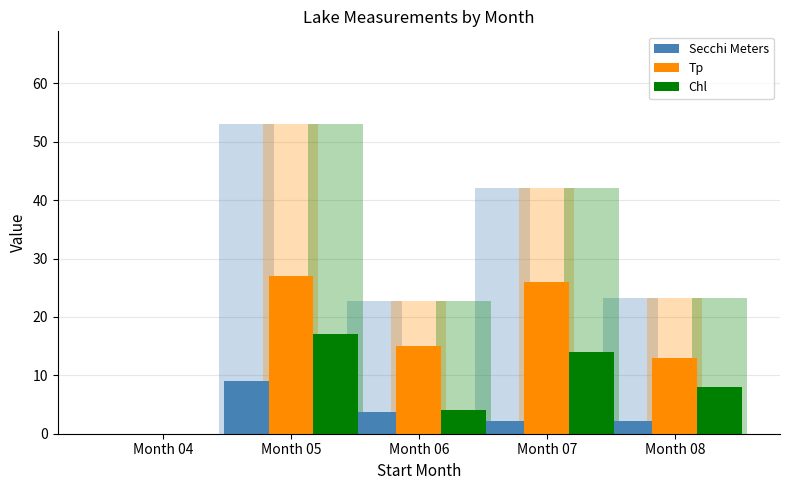

Reading right to left, transcribe all the data shown in this chart.

Secchi Meters: Month 08=2.2	Month 07=2.1	Month 06=3.8	Month 05=9.0	Month 04=0.0
Tp: Month 08=13.0	Month 07=26.0	Month 06=15.0	Month 05=27.0	Month 04=0.0
Chl: Month 08=8.0	Month 07=14.0	Month 06=4.0	Month 05=17.0	Month 04=0.0